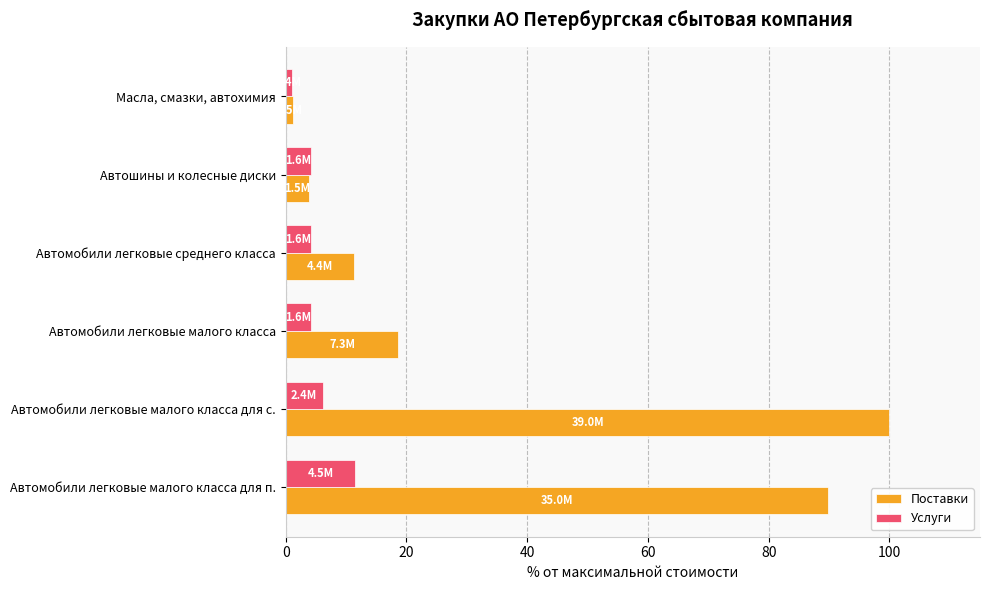

At which label is Услуги closest to 6?

Автомобили легковые малого класса для с.